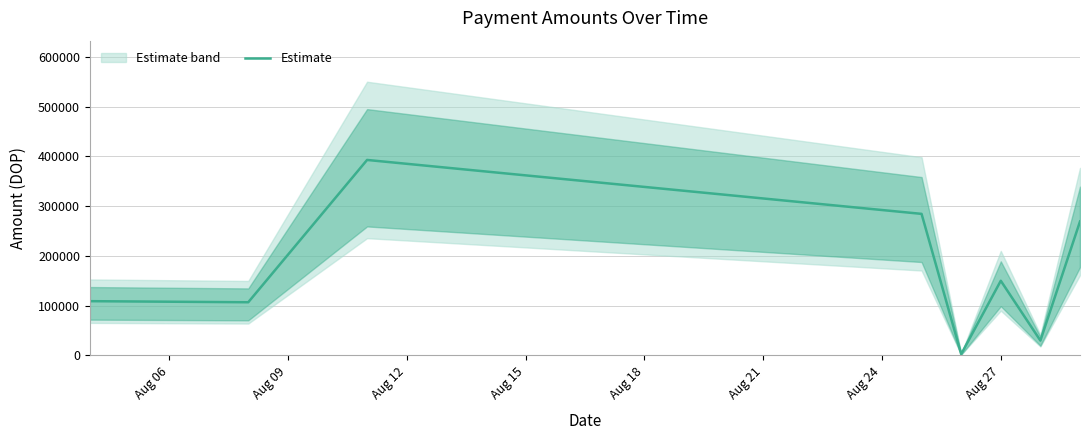

Reading left to right, what are all the values shown in this chart?

109160.2	106991.7	392991.7	284618.0	2705.0	150163.3	29962.0	269297.7